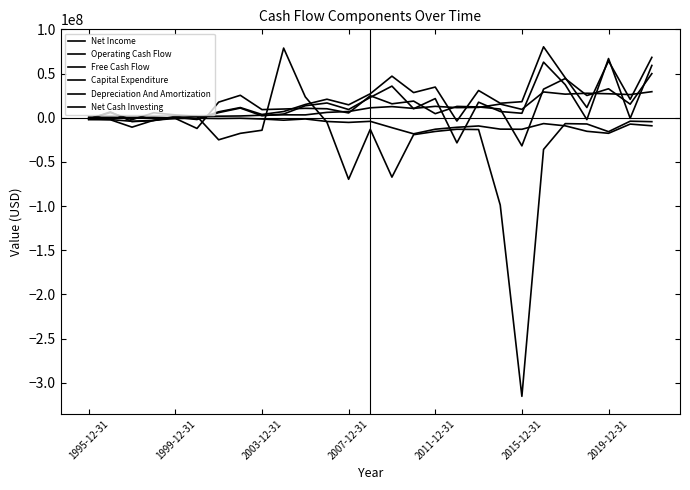

What is the value of the Net Income point at the 16th from the left?

18807000